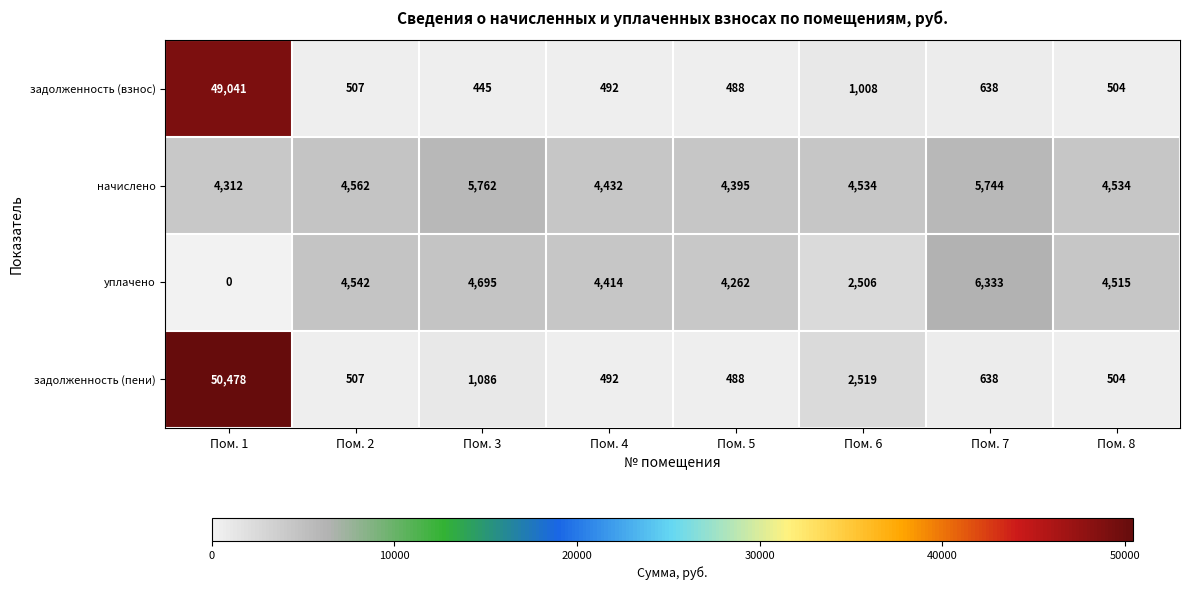

Which series has the widest spread of values?

задолженность (пени)